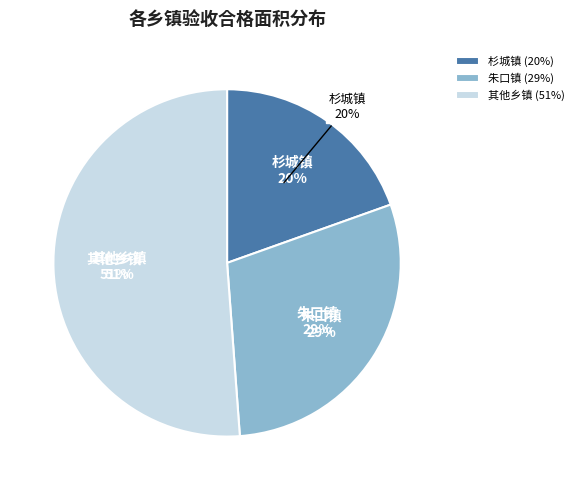

How many slices are in this pie chart?

3